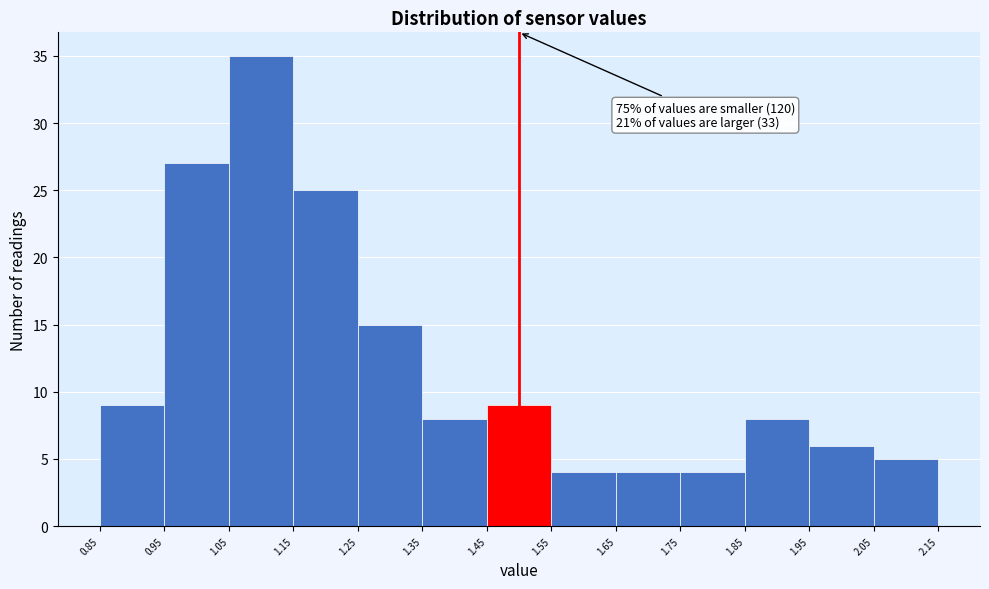

Which range on the x-axis has the tallest bar?

1.05 to 1.15